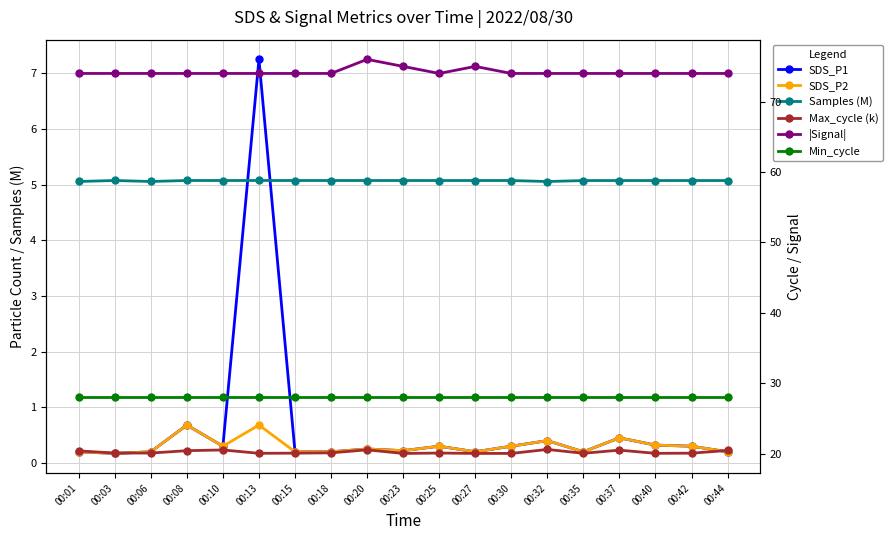

True or false: Min_cycle and SDS_P1 intersect in this chart.

False